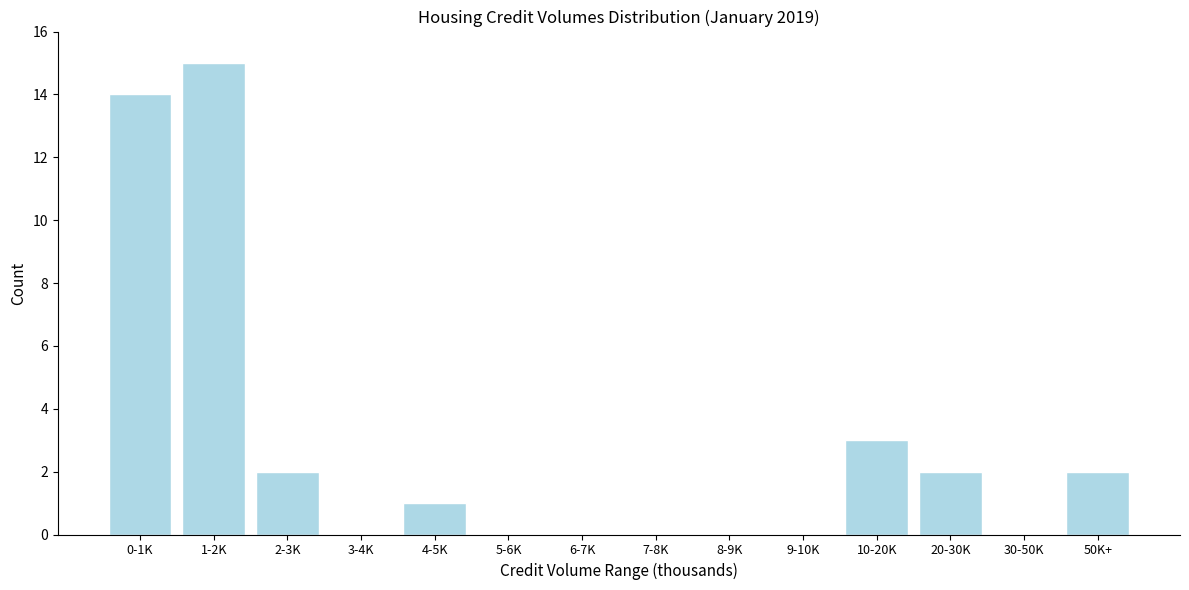

Reading right to left, transcribe all the data shown in this chart.

50K+=2	30-50K=0	20-30K=2	10-20K=3	9-10K=0	8-9K=0	7-8K=0	6-7K=0	5-6K=0	4-5K=1	3-4K=0	2-3K=2	1-2K=15	0-1K=14